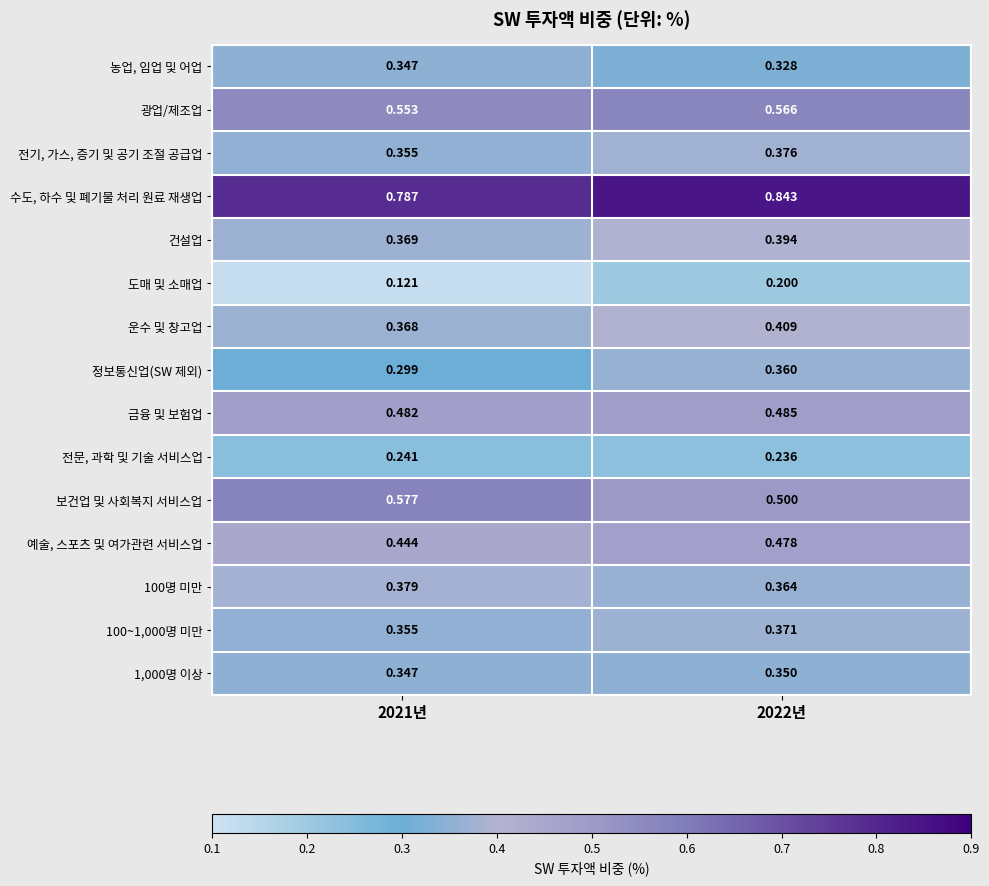

Which series has the widest spread of values?

도매 및 소매업